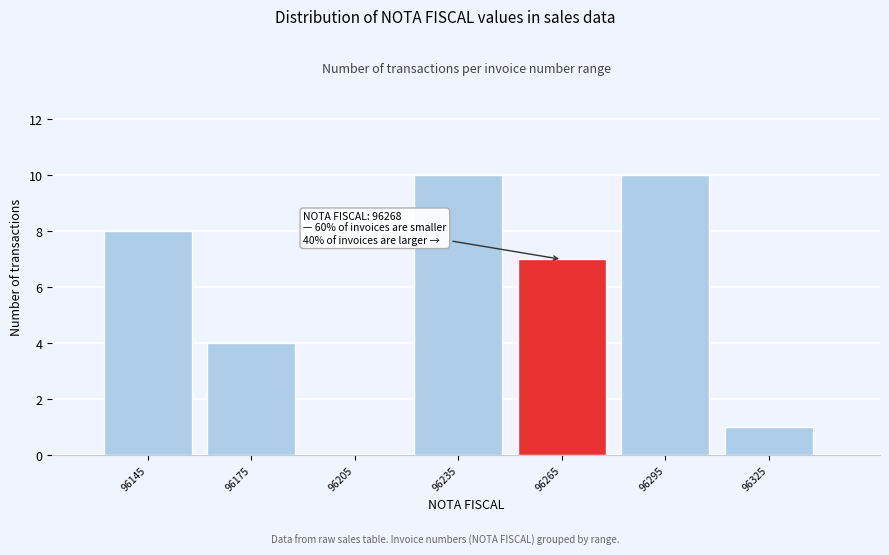

Reading right to left, list all the values displayed in this chart.

96325=1	96295=10	96265=7	96235=10	96205=0	96175=4	96145=8